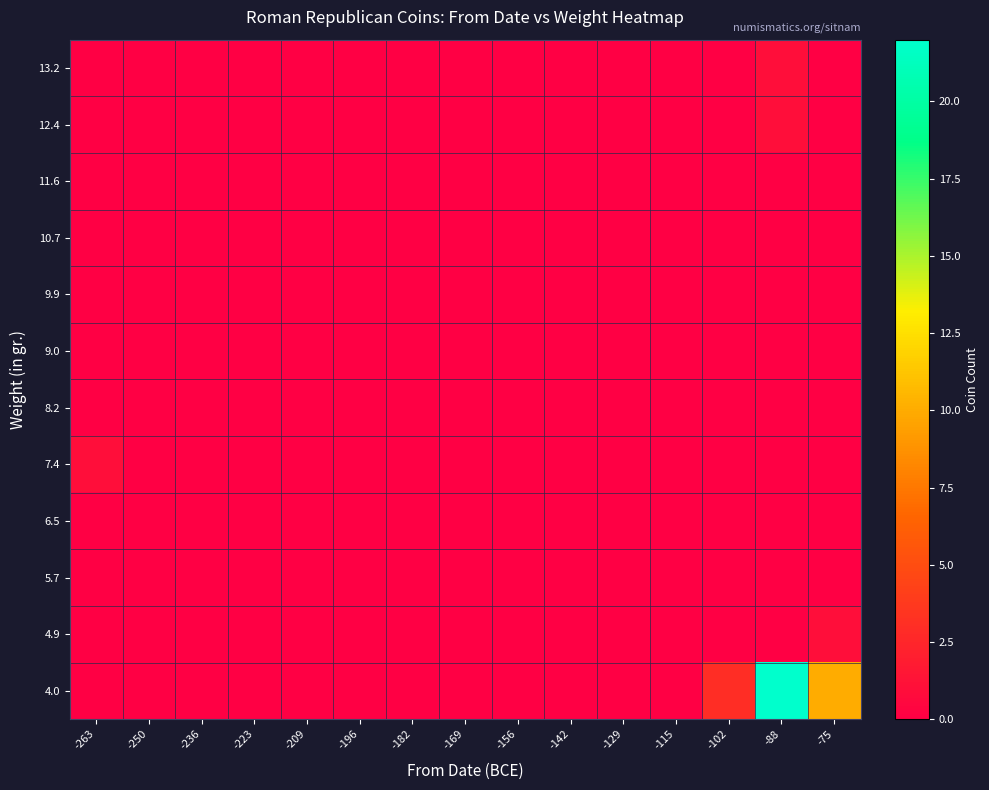

How many distinct data groups are displayed?

12